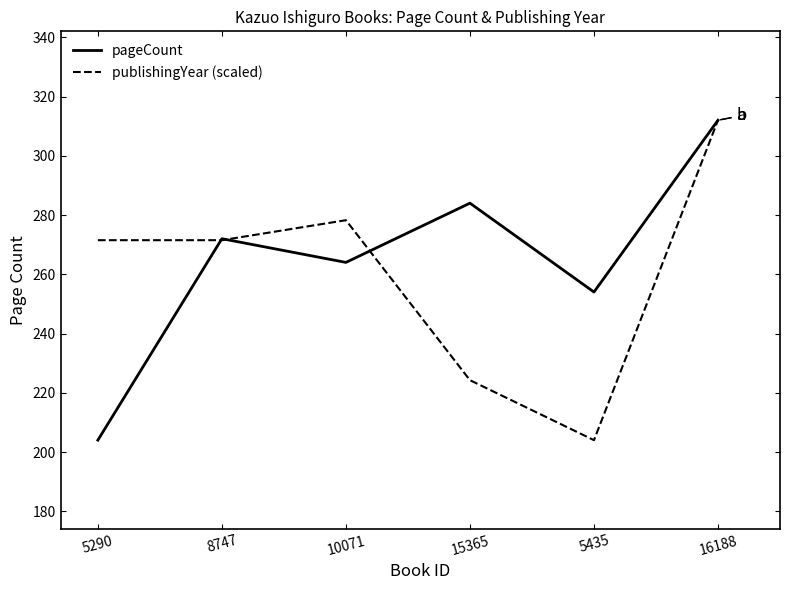

At 5290, list the series in order from largest to smallest.

publishingYear (scaled), pageCount